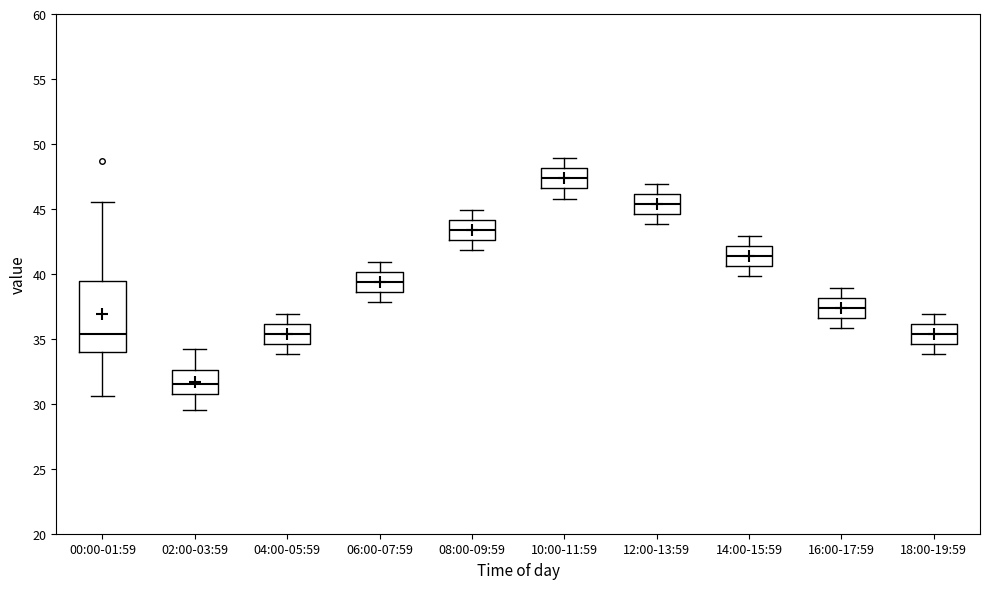

Reading left to right, transcribe this box plot: for each box, give where its median line is, the range the box spans, and where its two whiskers end, as read against the y-axis. The values are not printed on the chart, so give them approximately, as read against the axis.

00:00-01:59: median 35.5, box 34.0 to 39.5, whiskers 30.5 to 45.5
02:00-03:59: median 31.5, box 31.0 to 32.5, whiskers 29.5 to 34.0
04:00-05:59: median 35.5, box 34.5 to 36.0, whiskers 34.0 to 37.0
06:00-07:59: median 39.5, box 38.5 to 40.0, whiskers 38.0 to 41.0
08:00-09:59: median 43.5, box 42.5 to 44.0, whiskers 42.0 to 45.0
10:00-11:59: median 47.5, box 46.5 to 48.0, whiskers 46.0 to 49.0
12:00-13:59: median 45.5, box 44.5 to 46.0, whiskers 44.0 to 47.0
14:00-15:59: median 41.5, box 40.5 to 42.0, whiskers 40.0 to 43.0
16:00-17:59: median 37.5, box 36.5 to 38.0, whiskers 36.0 to 39.0
18:00-19:59: median 35.5, box 34.5 to 36.0, whiskers 34.0 to 37.0